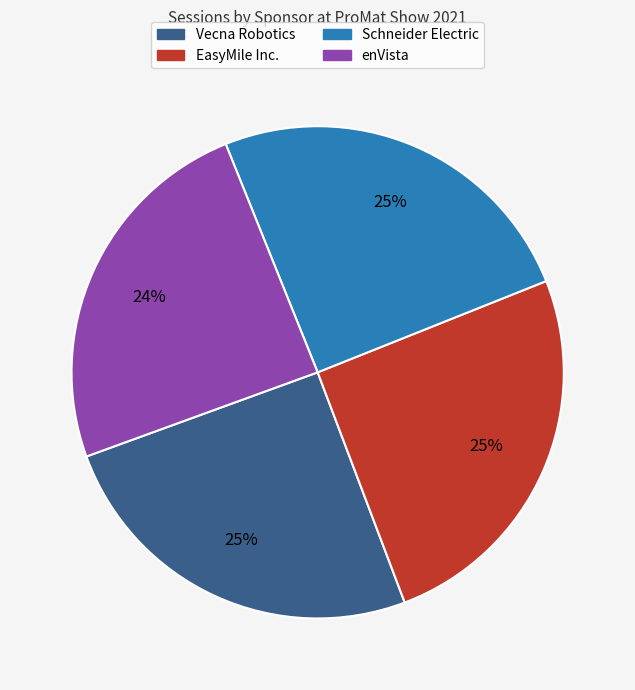

What percentage is the enVista slice, to the nearest percent?

24%